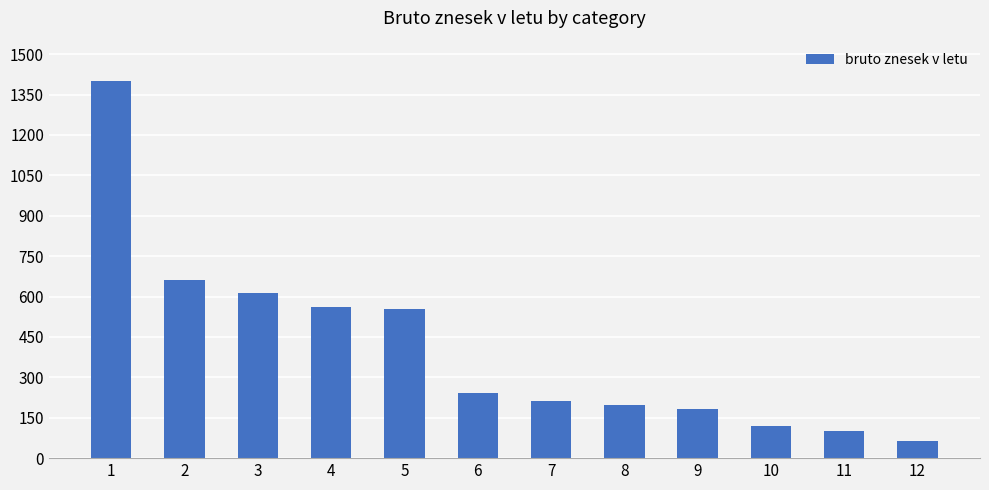

Where is the data nearest to the value 730?

2